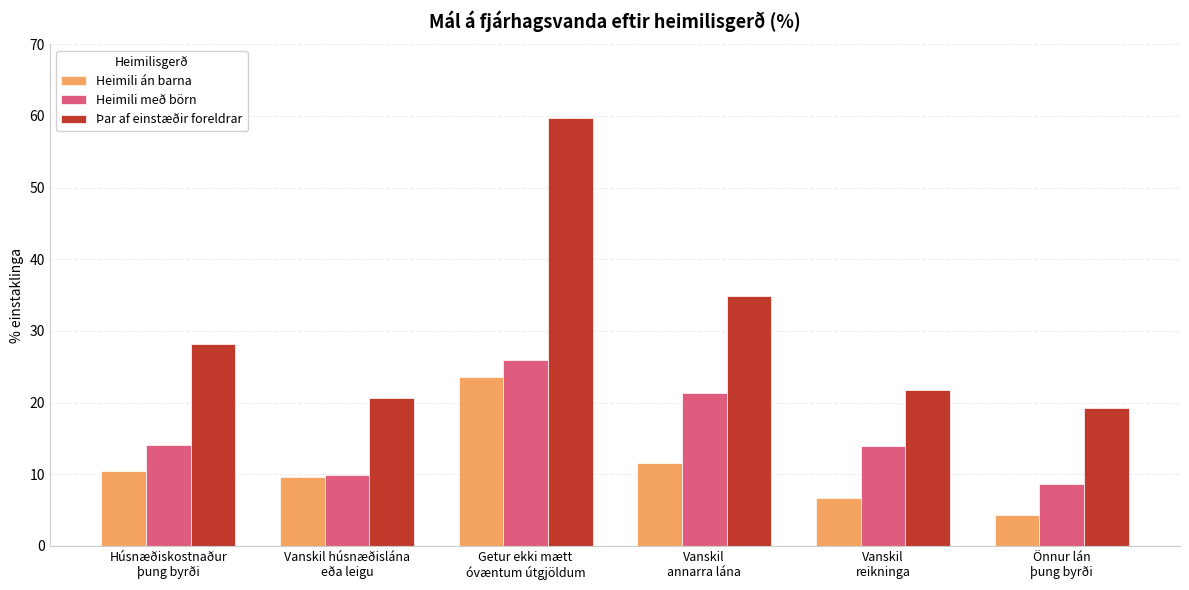

What is the sum of all Heimili án barna values?

66.2